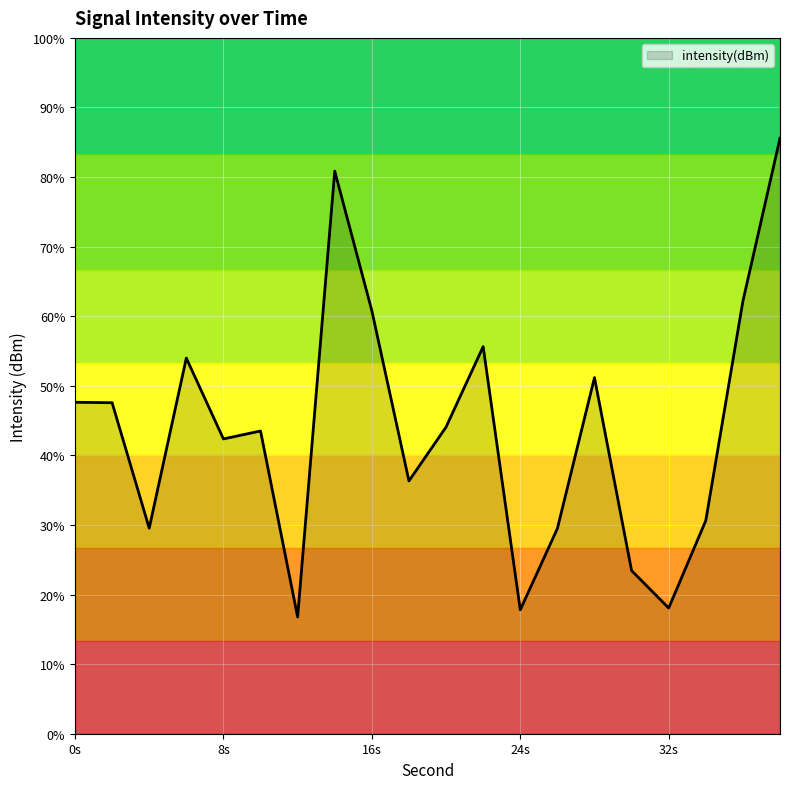

Between 36 and 2, which is larger?

2